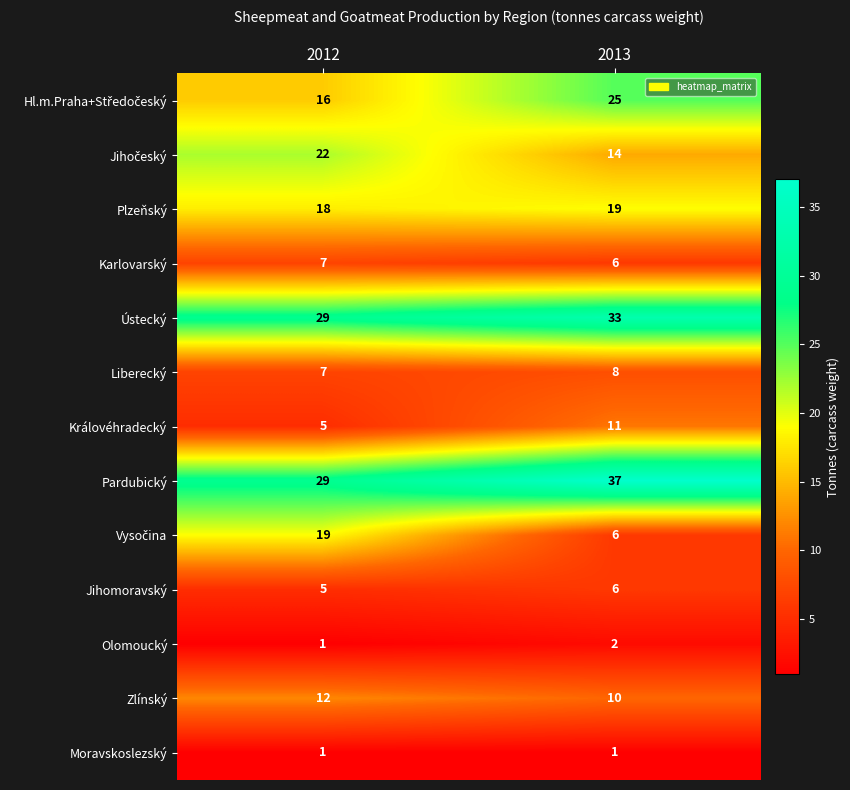

Rank the categories by Ústecký value from lowest to highest.

2012, 2013